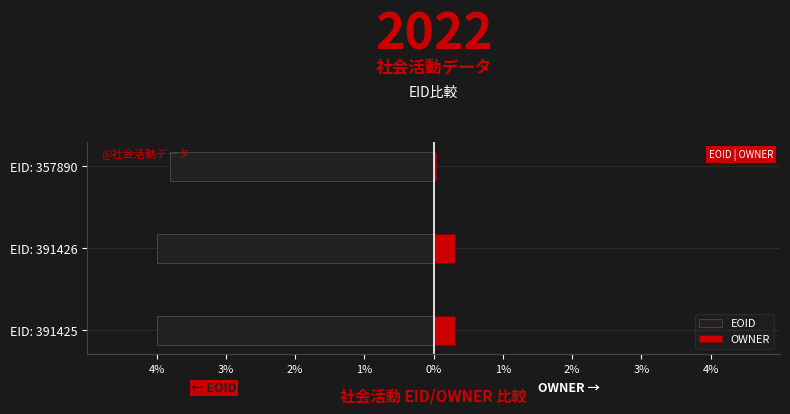

What is the sum of the OWNER values at EID: 391426 and EID: 391425?

0.6